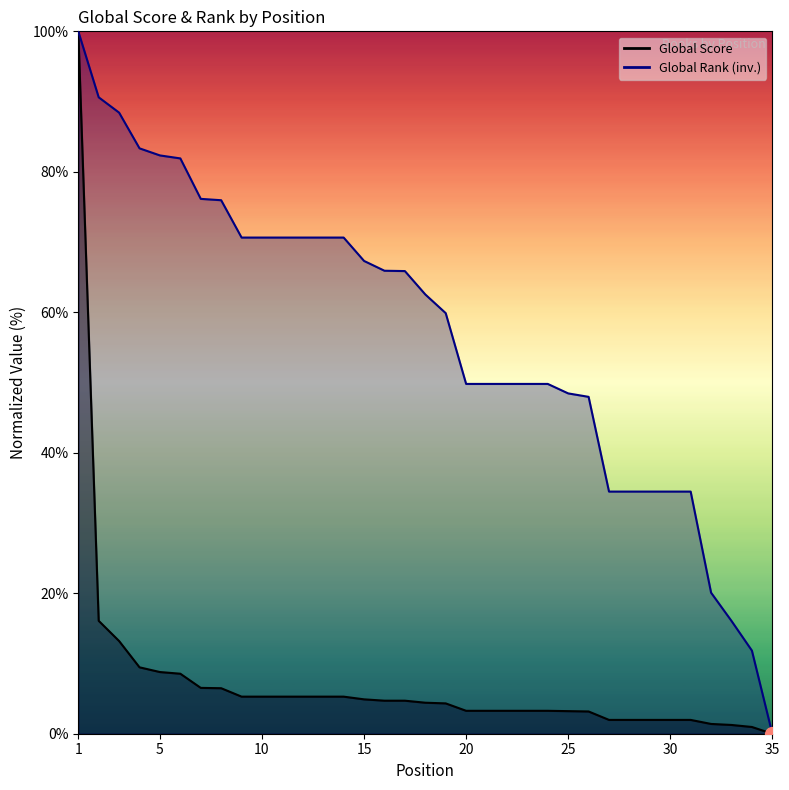

At which label does Global Rank (normalized) reach its minimum?

35